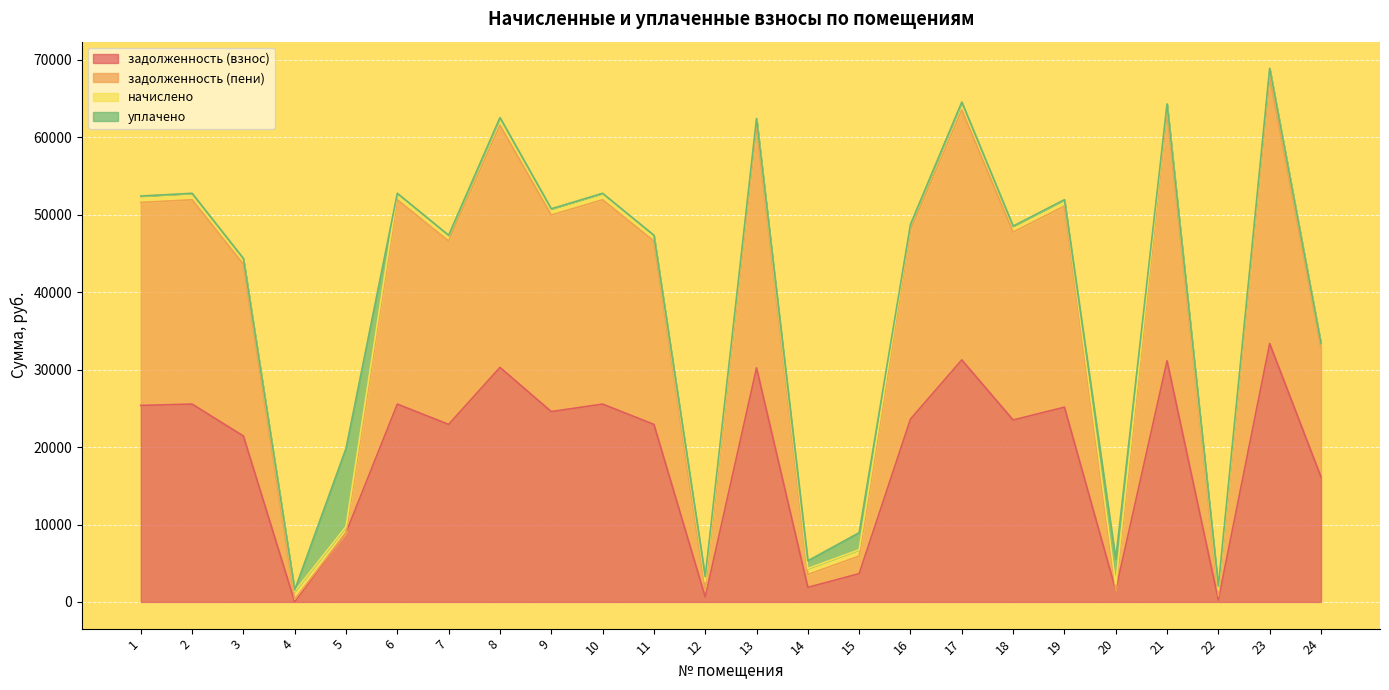

What is the sum of all задолженность (взнос) values?

455487.8